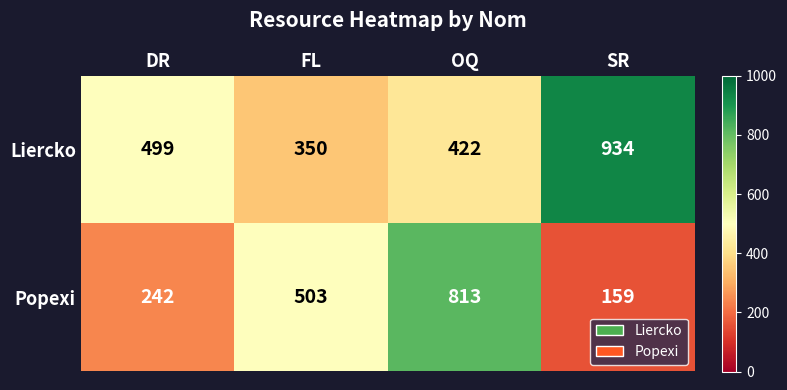

Which category has the lowest value in the Liercko series?

FL